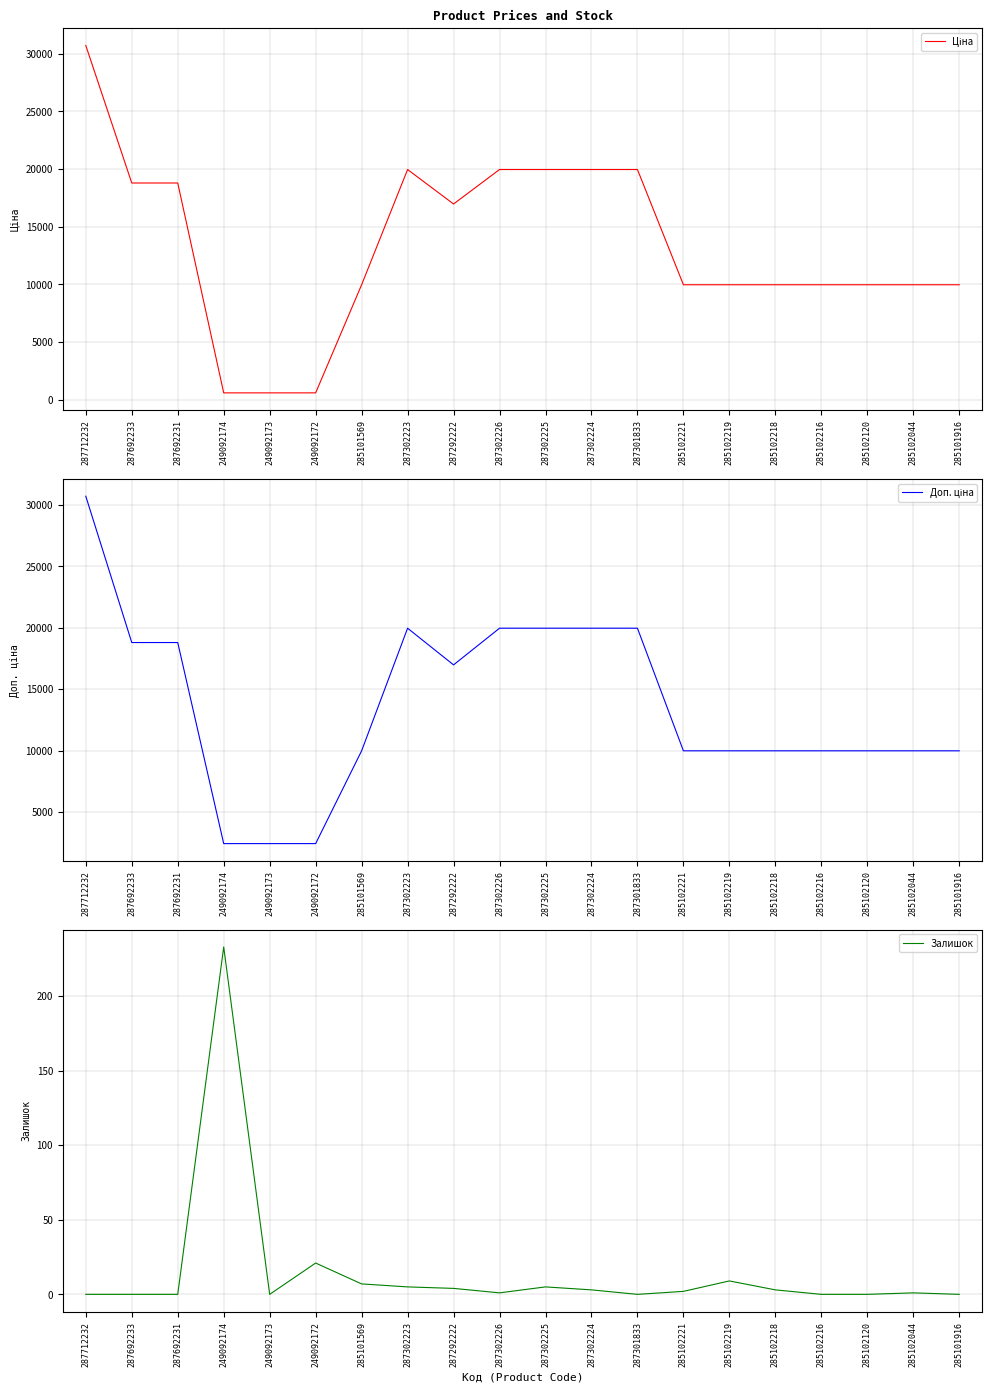

In Залишок, how many points are higher than both neighbors (excluding endpoints)?

5